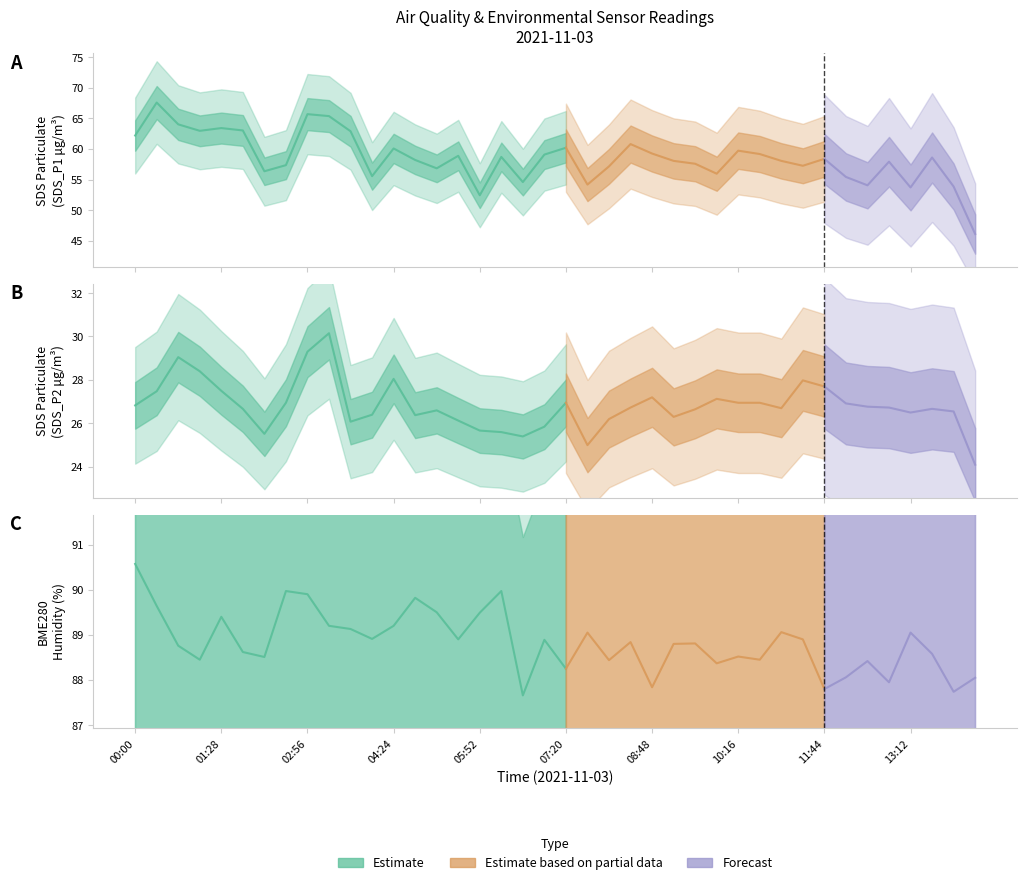

Which label corresponds to the smallest value in the chart?

13:12